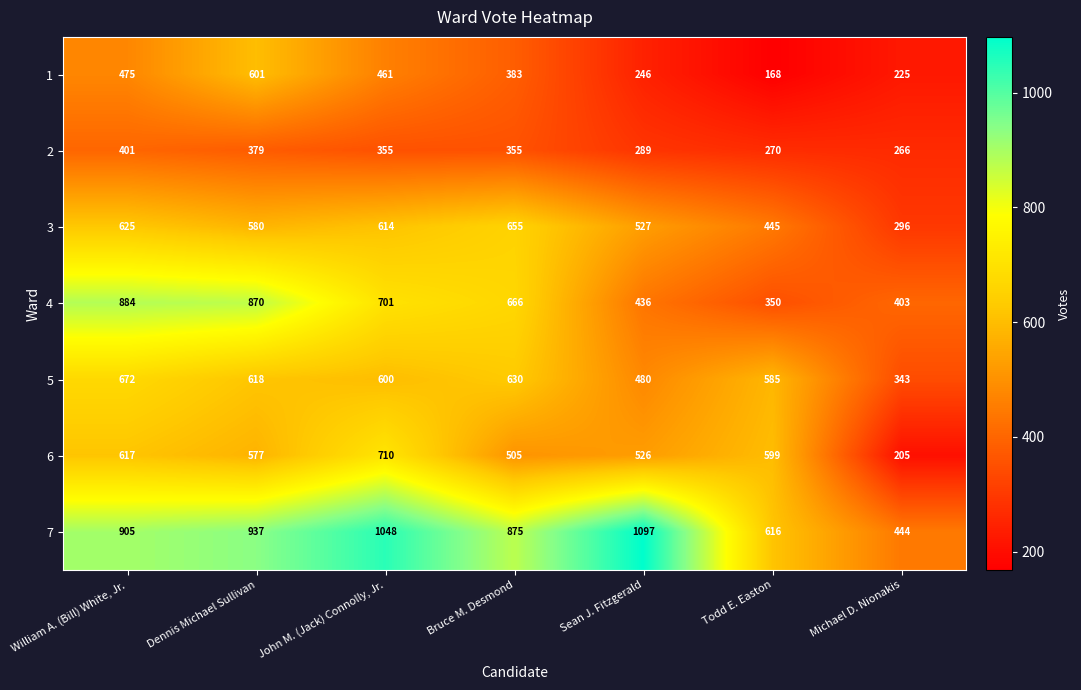

Which label corresponds to the smallest value in the chart?

Todd E. Easton